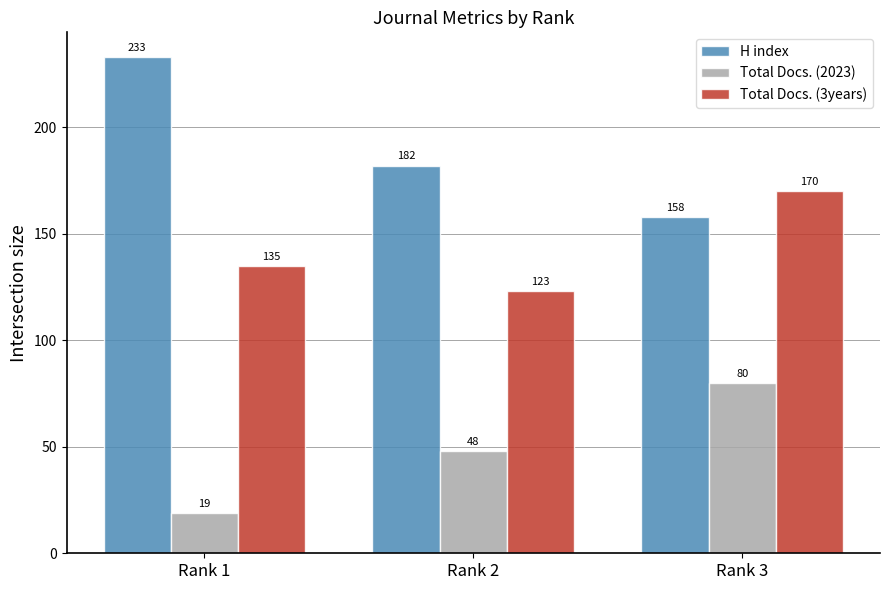

What is the sum of the Total Docs. (3years) values at Rank 2 and Rank 3?

293